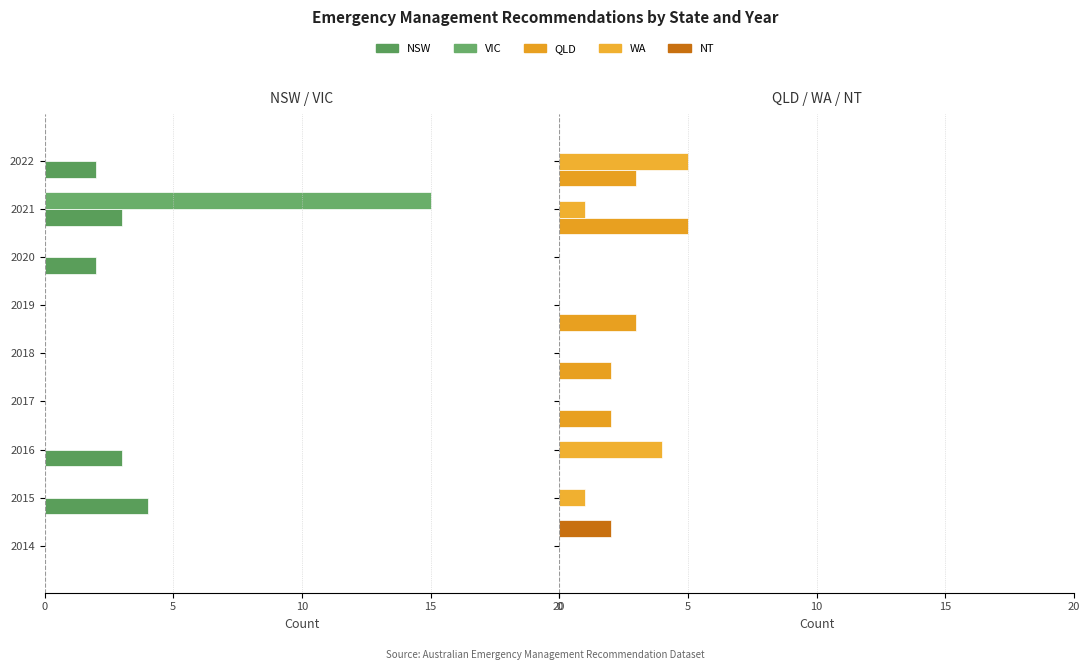

How many QLD values are between 0 and 3?

8